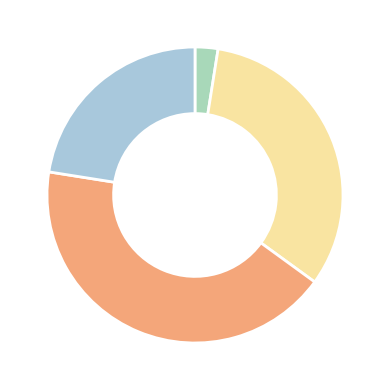

How many segments does this pie chart have?

4